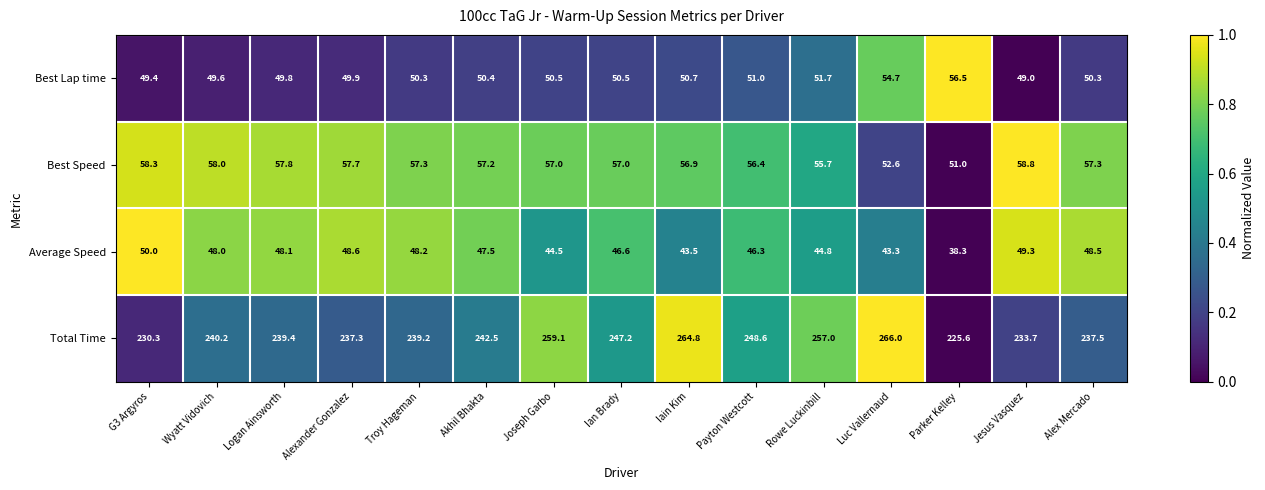

Which series has the largest total across all categories?

Total Time